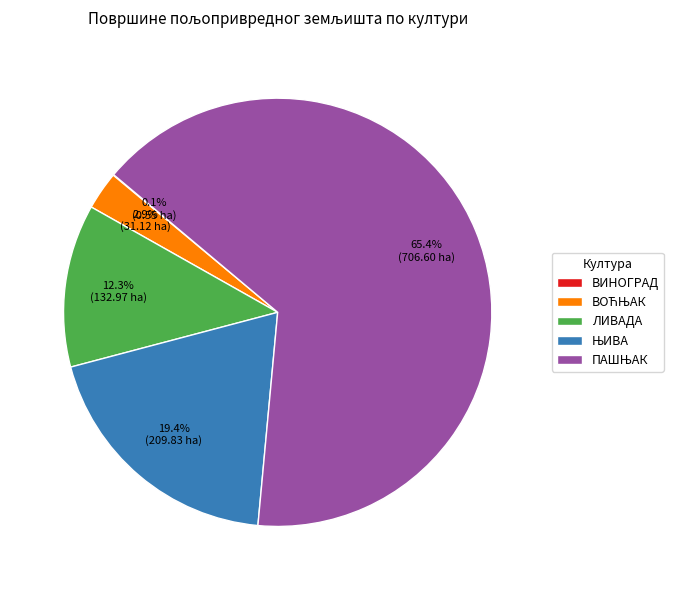

Is there any slice that represents more than half of the pie?

Yes